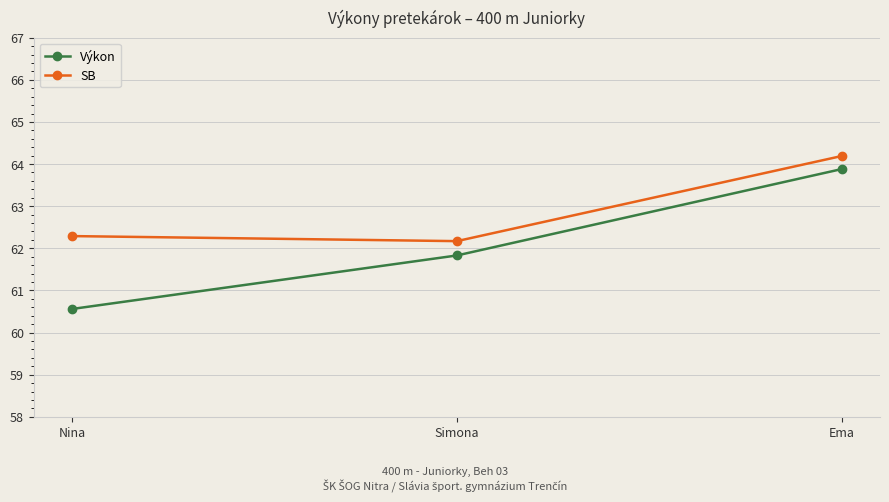

Rank the series by their maximum value, from highest to lowest.

SB, Výkon